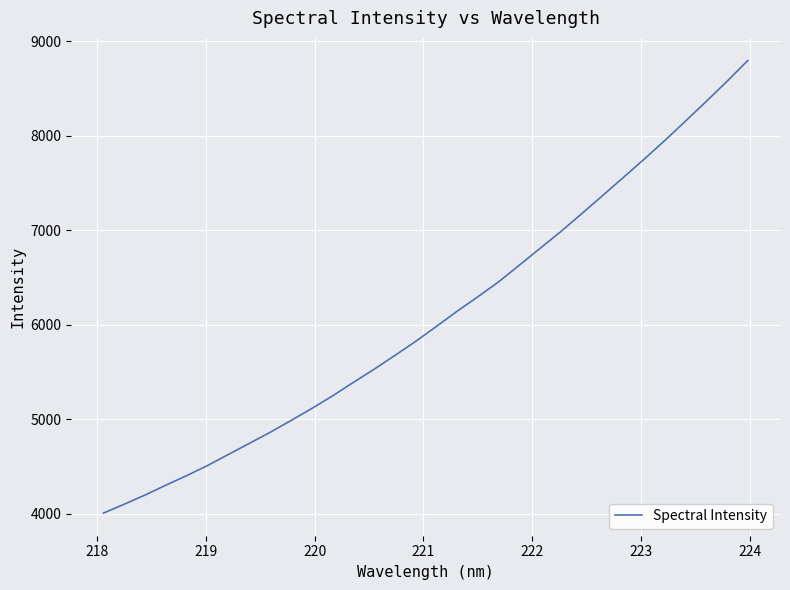

What is the minimum value shown in the chart?

4009.4